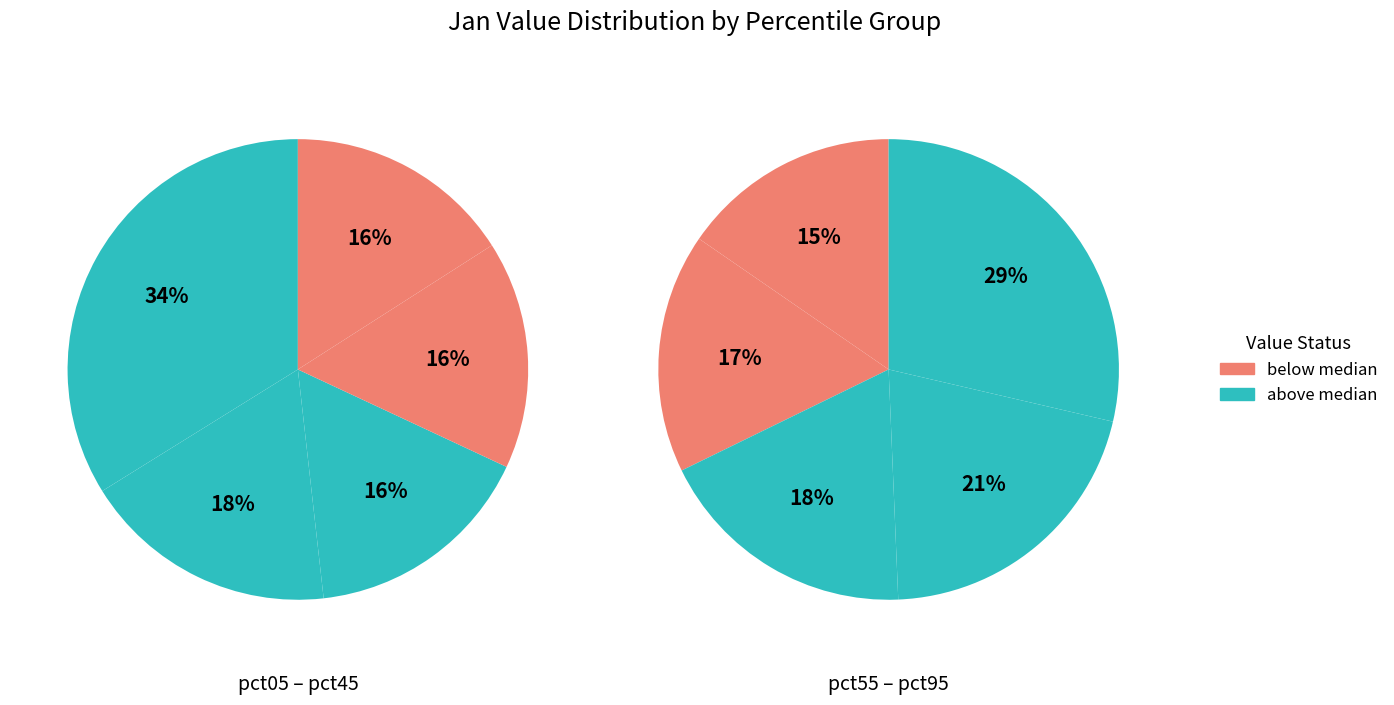

What is the largest slice in the pie chart?

pct05